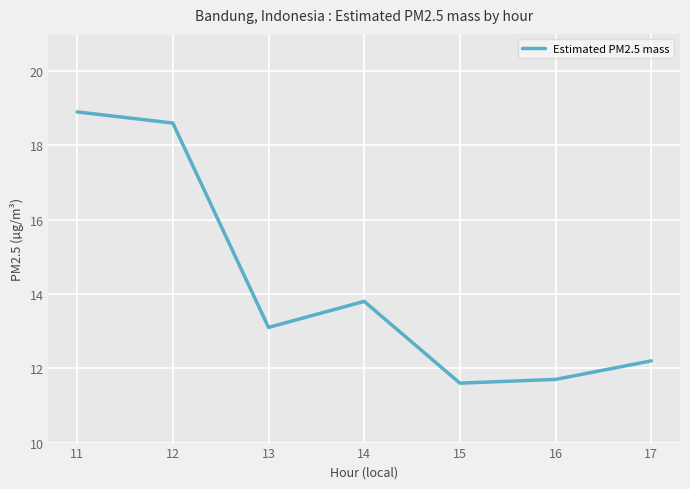

Which label corresponds to the largest value in the chart?

11